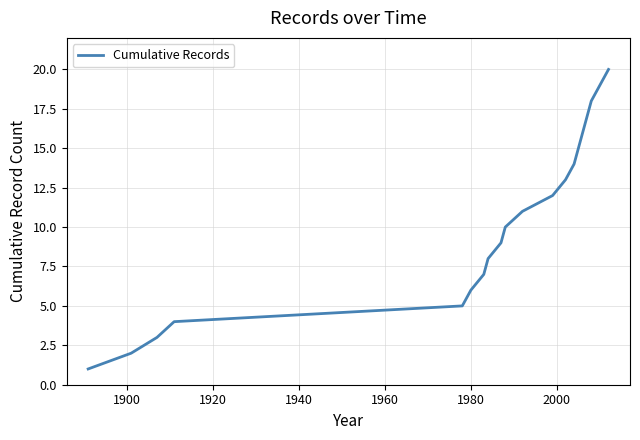

What is the greatest value displayed?

20